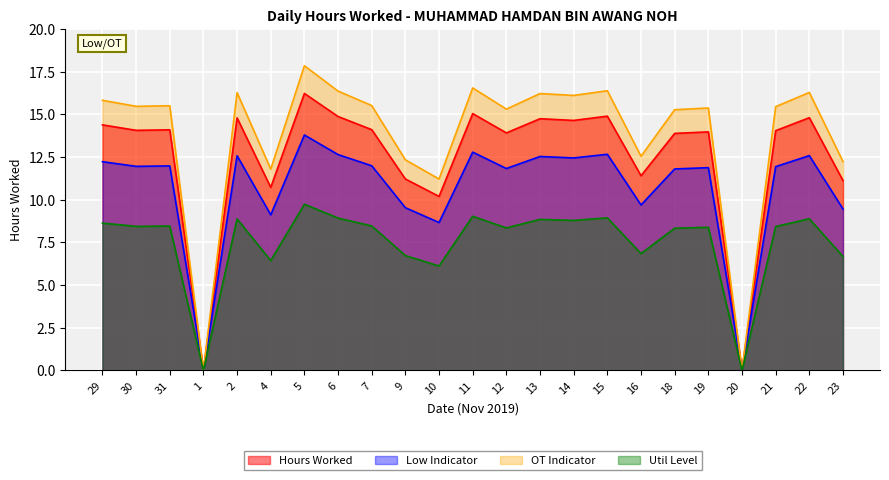

What is the sum of all values?

287.1